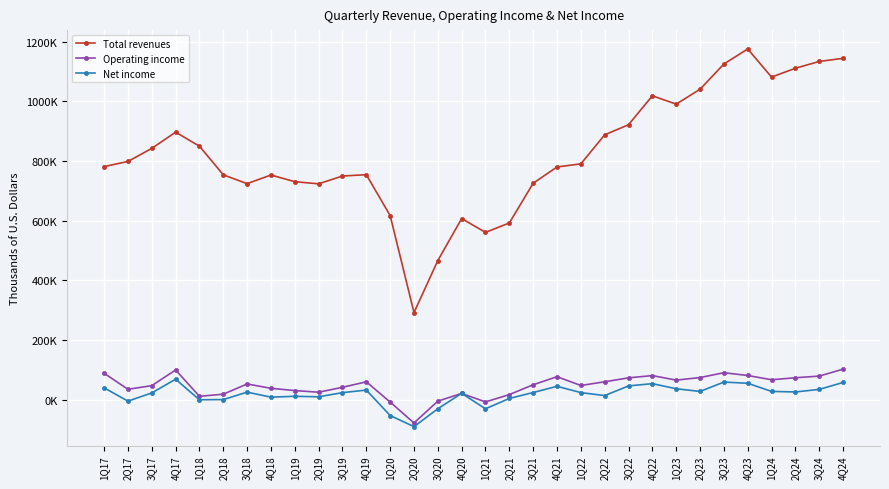

What is the difference between the highest and lowest values at 1Q21?

590829